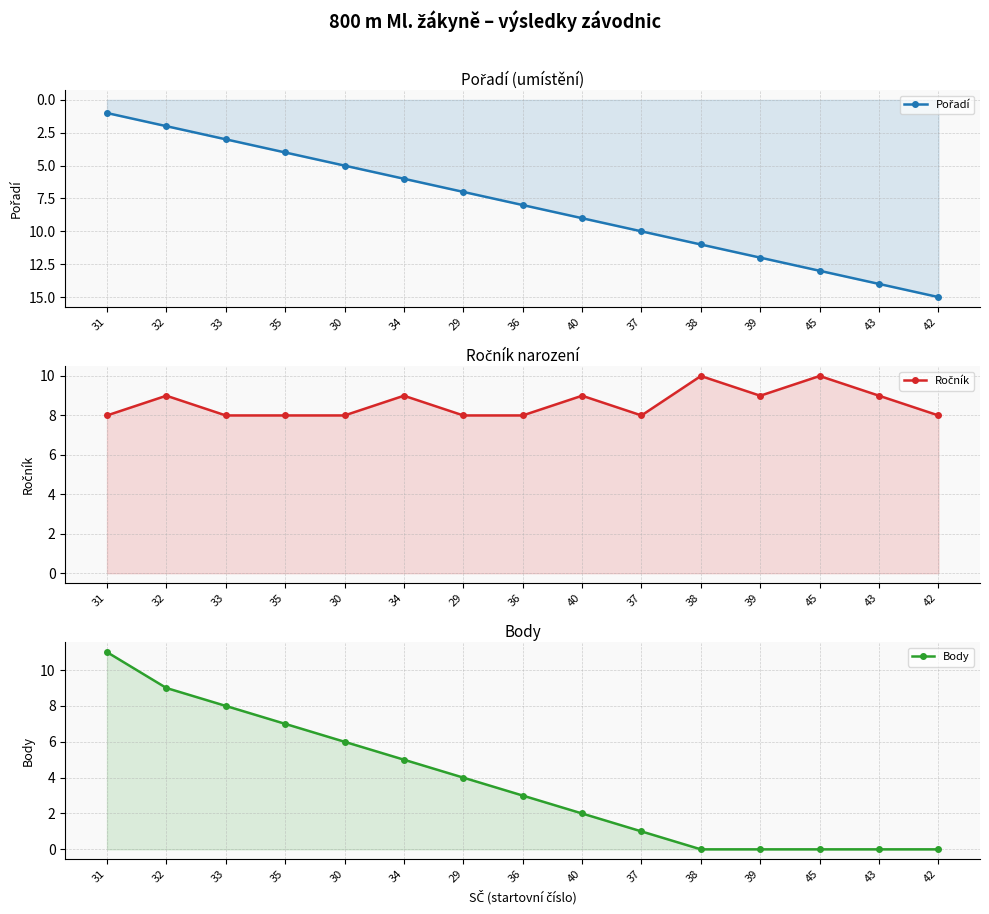

At which category does the chart reach its peak across all series?

42